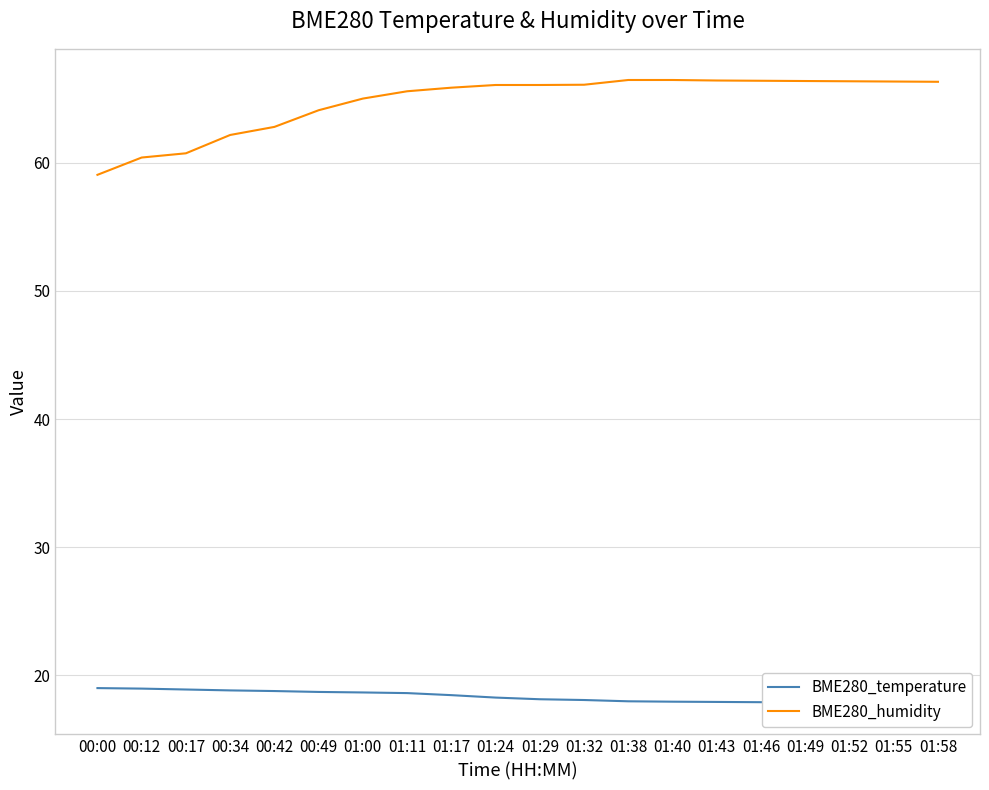

What is the label of the 5th point from the right?

01:46